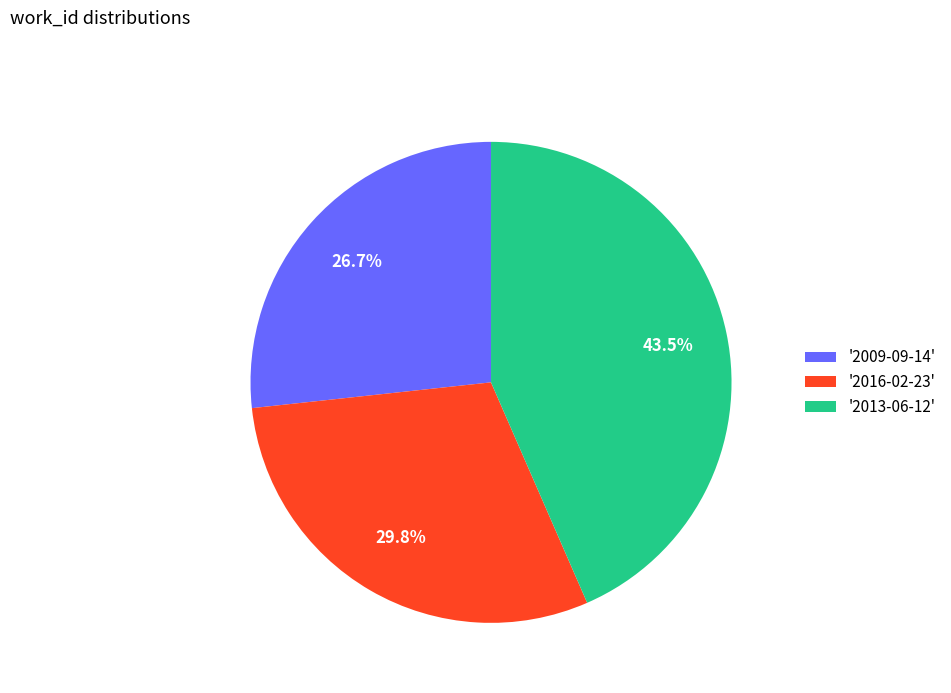

Does any single category account for the majority?

No